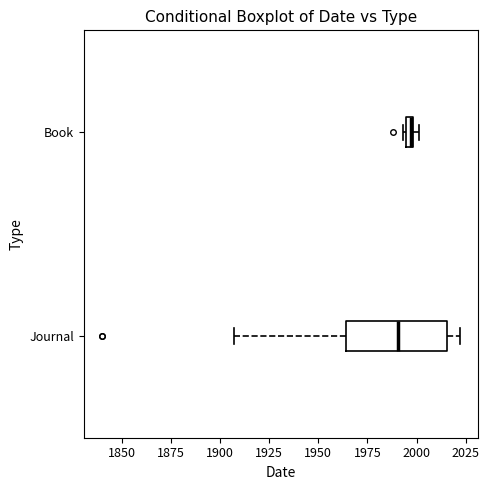

Where is the right edge of the box for Journal on the x-axis? The values are not printed on the chart, so give them approximately, as read against the axis.

2015